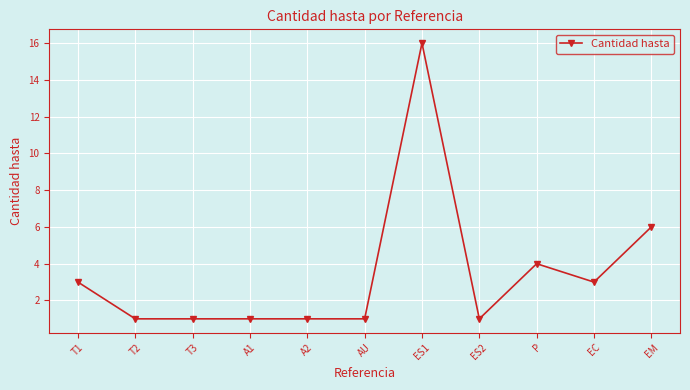

Reading left to right, transcribe all the data shown in this chart.

3	1	1	1	1	1	16	1	4	3	6